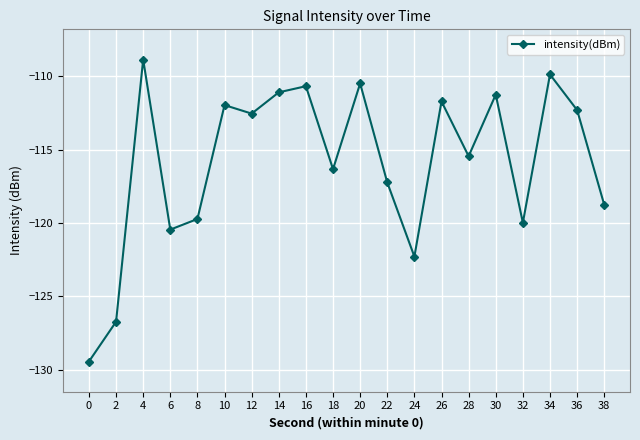

How many interior local peaks (higher than both neighbors) does the data have?

7